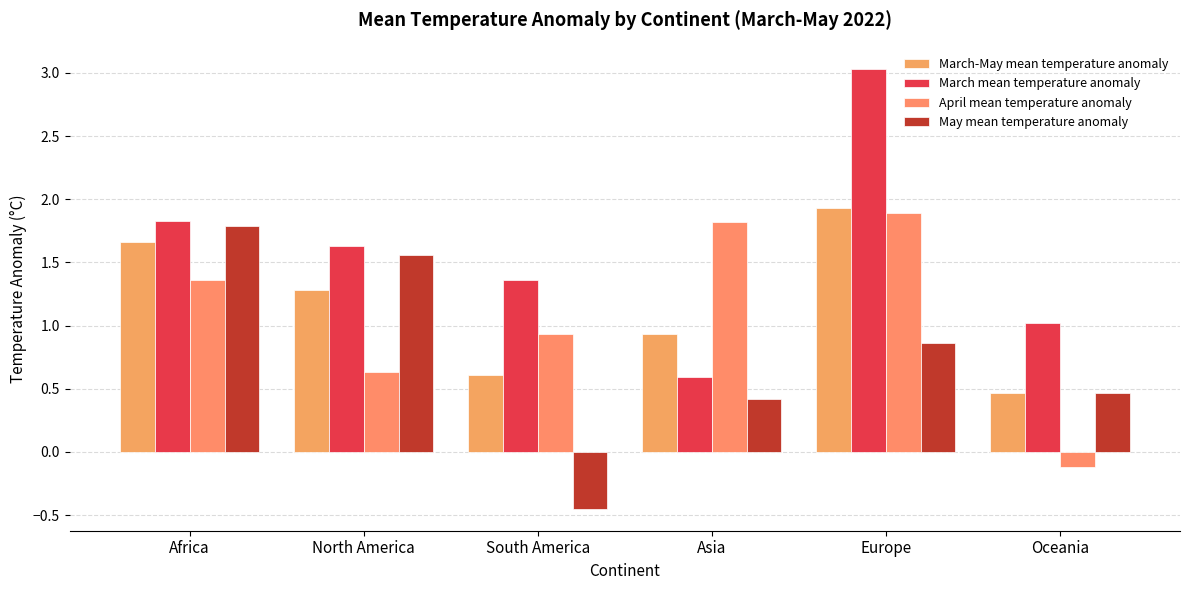

Rank the categories by May mean temperature anomaly value from lowest to highest.

South America, Asia, Oceania, Europe, North America, Africa